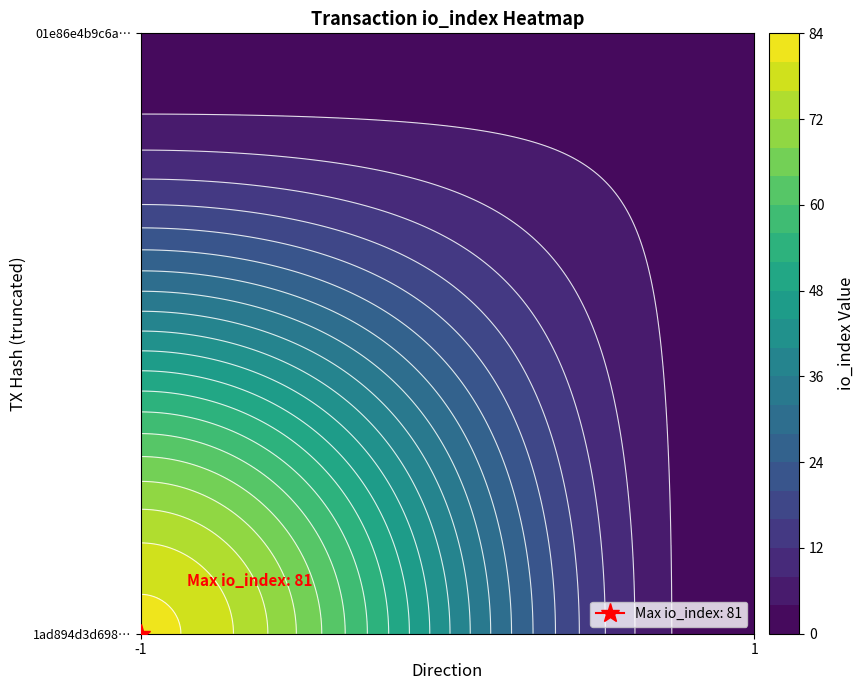

How many positive values does the 1ad894d3d6987bc3f6d80d66f0df650f655483f series have?

1